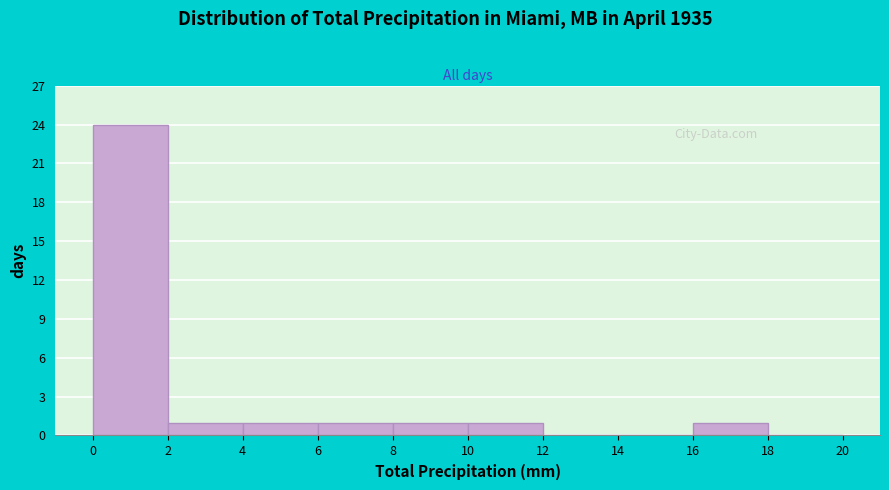

Reading left to right, transcribe this chart: for each bar, give the range it covers on the x-axis and its height. The values are not printed on the chart, so give them approximately, as read against the axis.

0 to 2: 24
2 to 4: 1
4 to 6: 1
6 to 8: 1
8 to 10: 1
10 to 12: 1
12 to 14: 0
14 to 16: 0
16 to 18: 1
18 to 20: 0